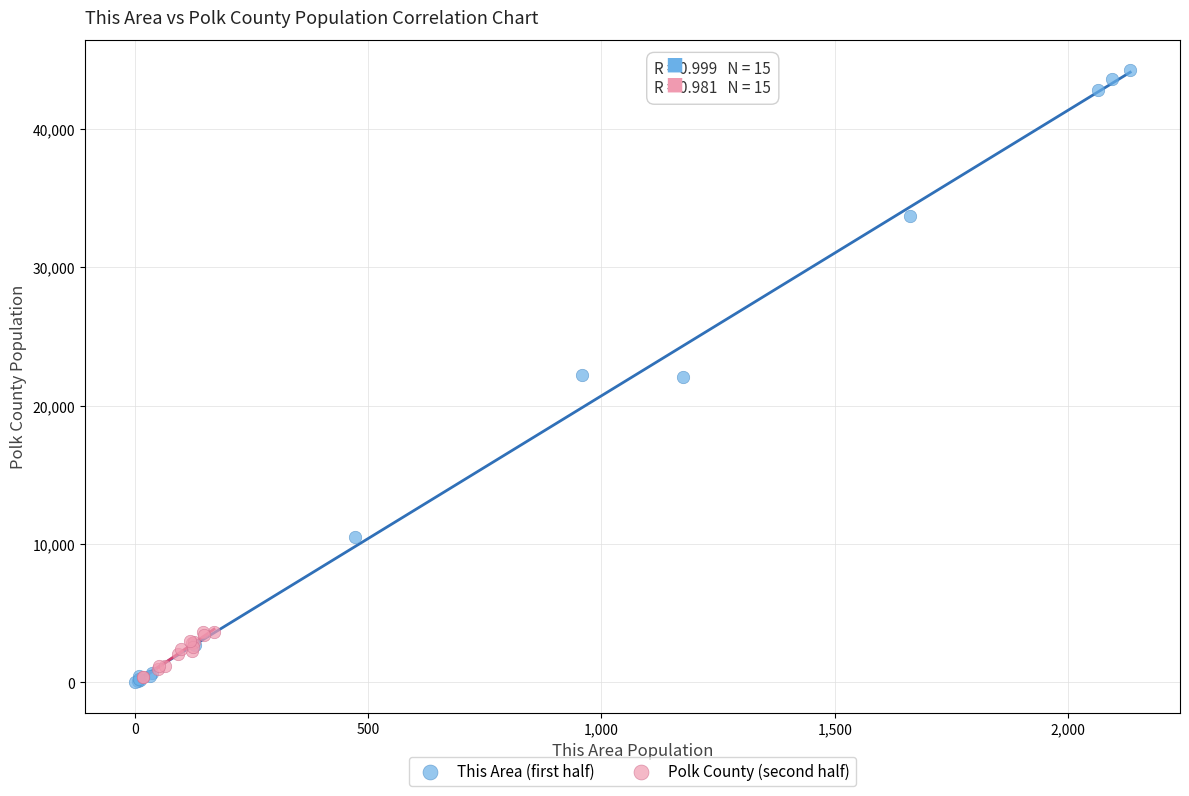

Which series has the largest Y range (max minus min)?

This Area (first half)